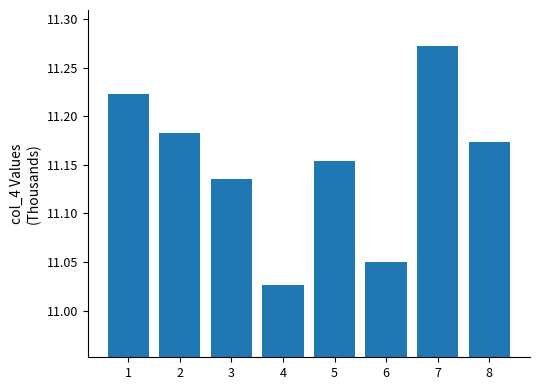

At which category does the chart reach its minimum across all series?

4